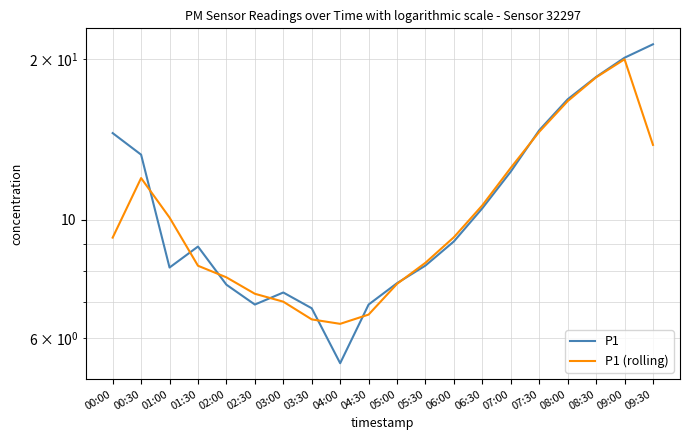

What is the value of the P1 point at the 7th from the left?

7.3